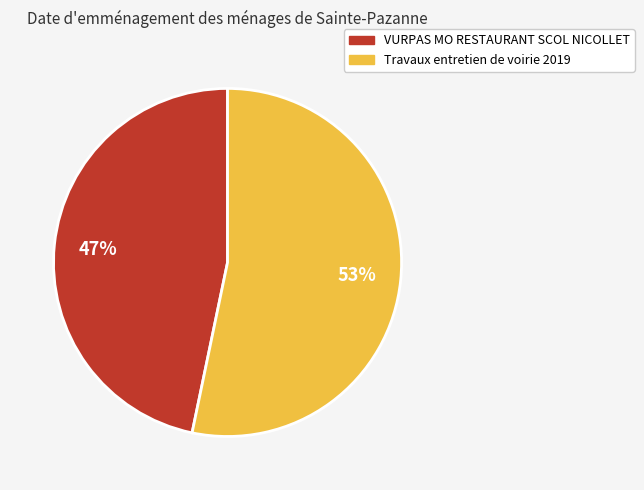

Is the sum of Travaux entretien de voirie 2019 and VURPAS MO RESTAURANT SCOL NICOLLET greater than half?

Yes